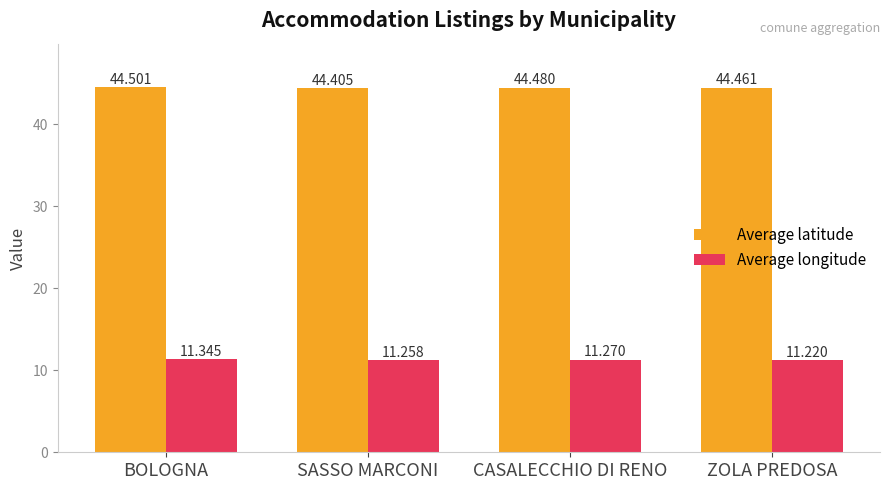

Reading left to right, transcribe all the data shown in this chart.

Average latitude: BOLOGNA=44.5	SASSO MARCONI=44.4	CASALECCHIO DI RENO=44.5	ZOLA PREDOSA=44.5
Average longitude: BOLOGNA=11.3	SASSO MARCONI=11.3	CASALECCHIO DI RENO=11.3	ZOLA PREDOSA=11.2